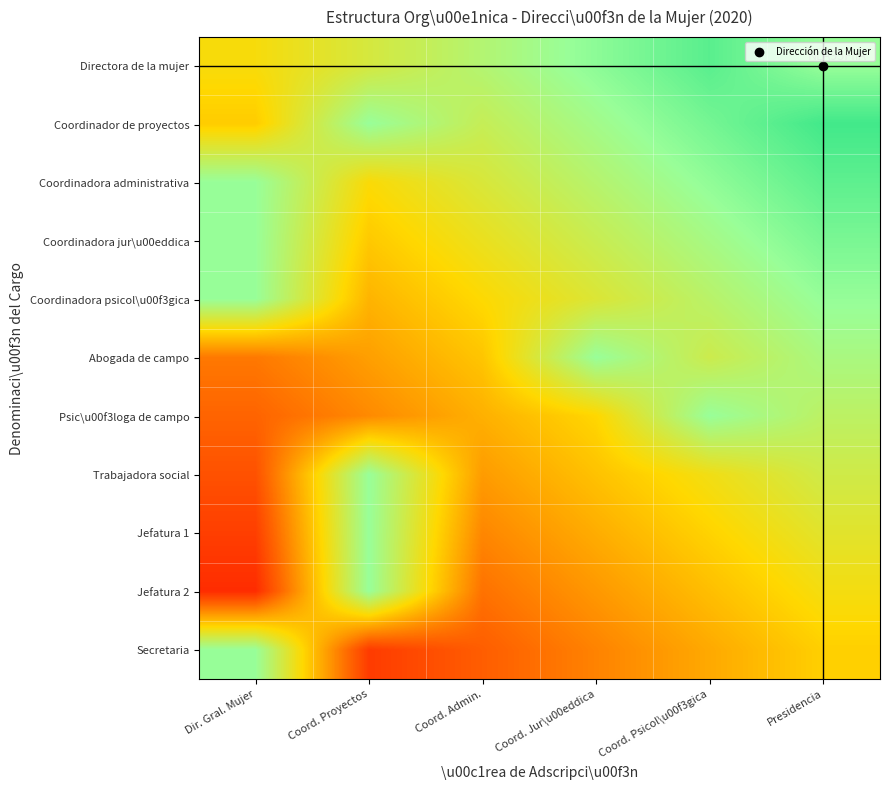

Which series has the largest range (max minus min)?

Jefatura 2